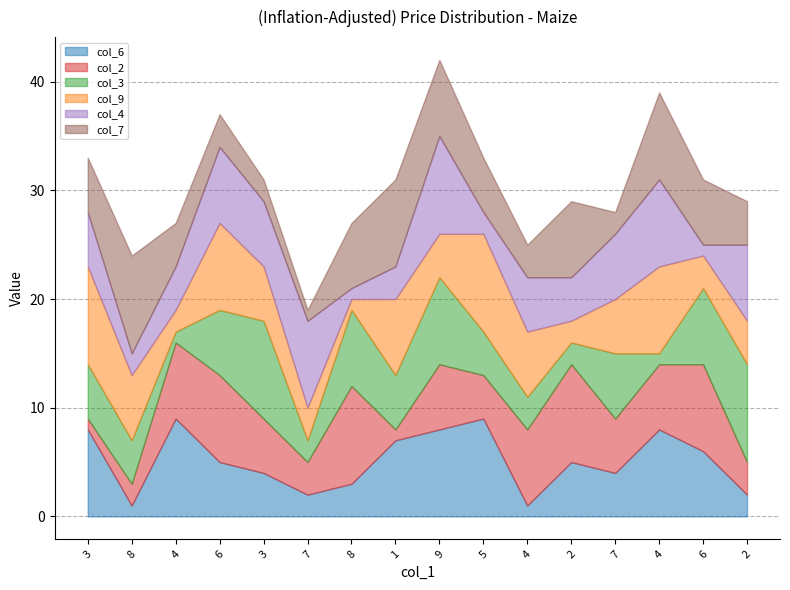

The col_4 series shows 3 at 8. True or false?

False